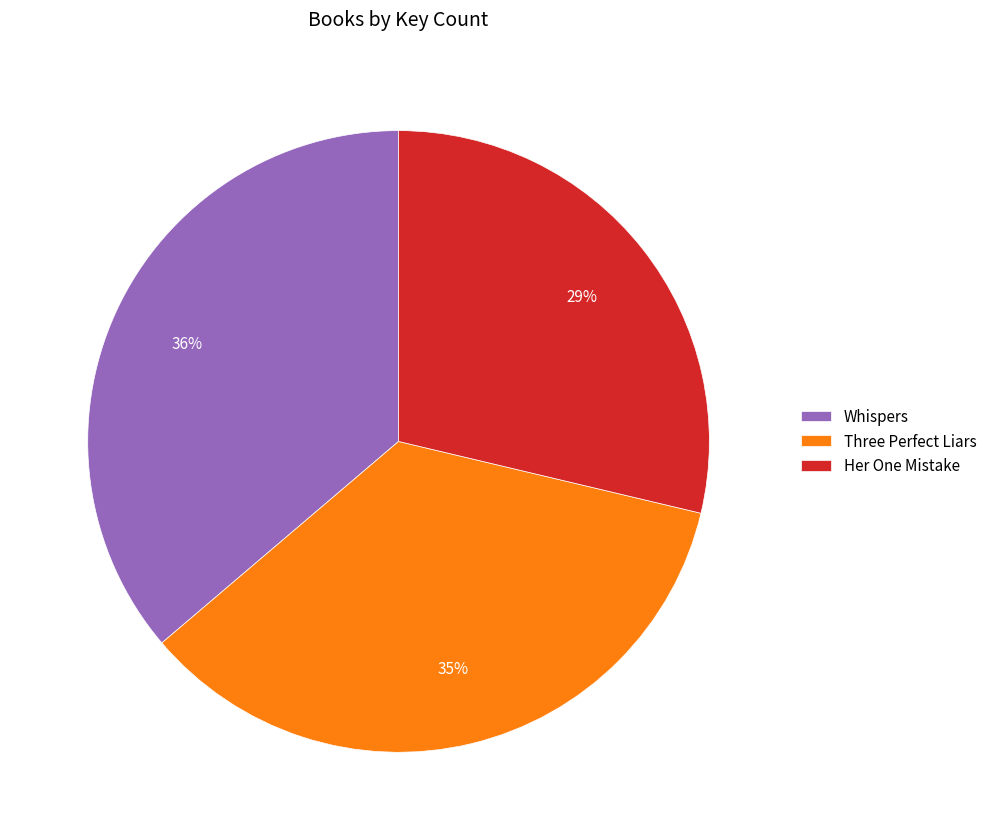

Is it true that Whispers is 24% of the pie?

False